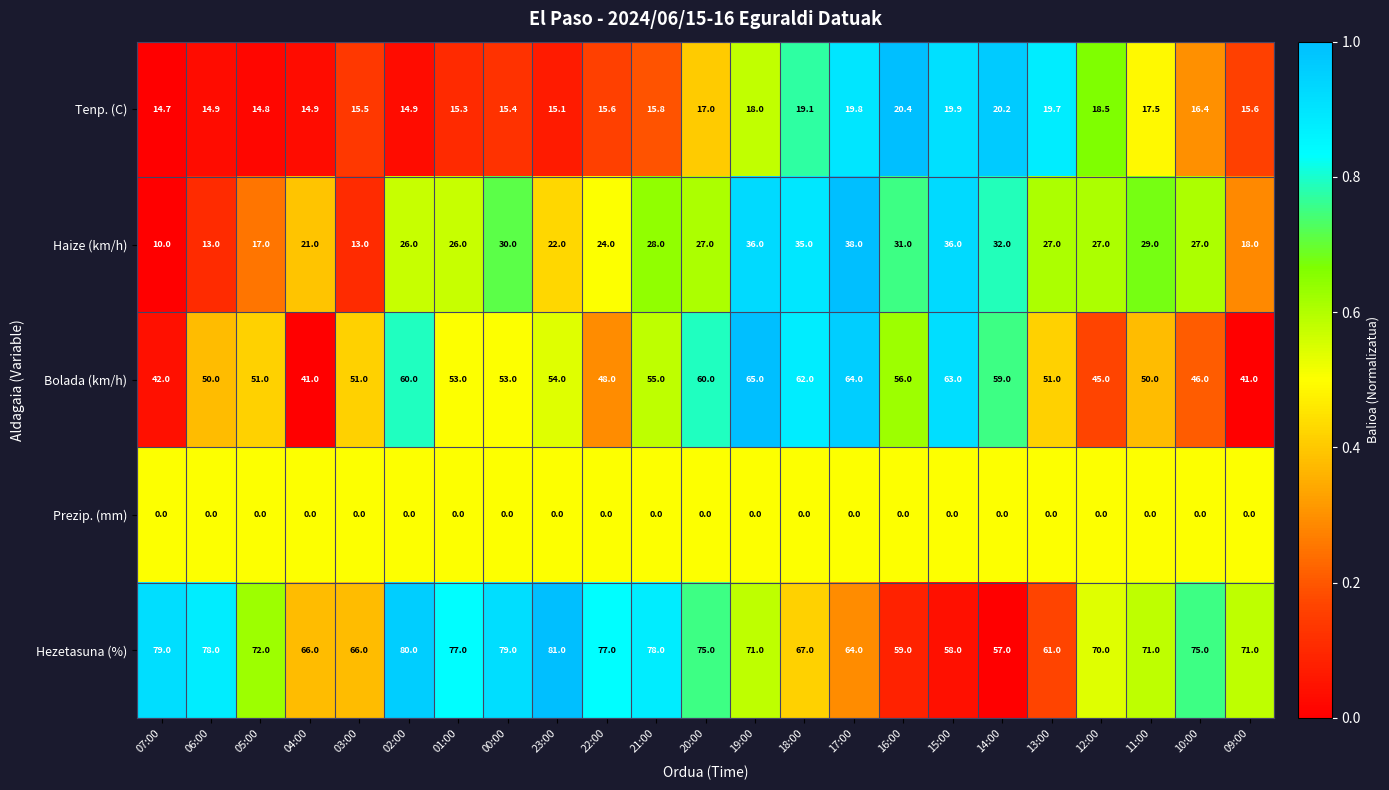

What is the difference between the highest and lowest values at 20:00?

75.0